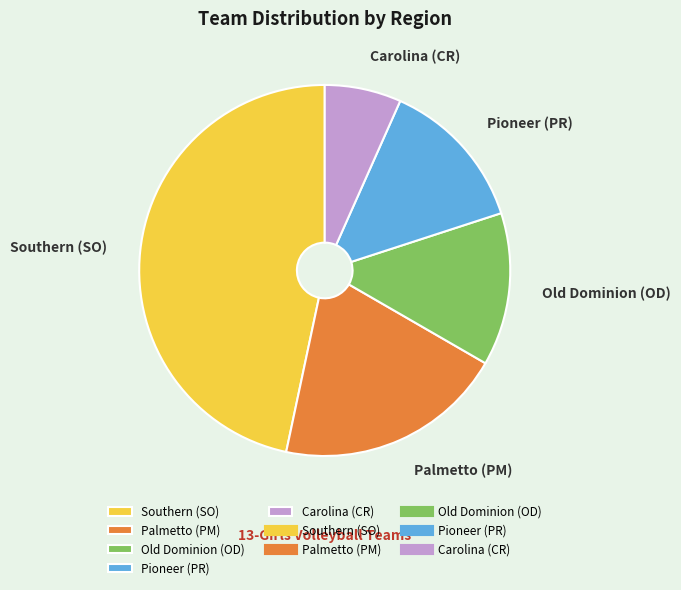

The Palmetto (PM) slice represents 29% of the pie. True or false?

False